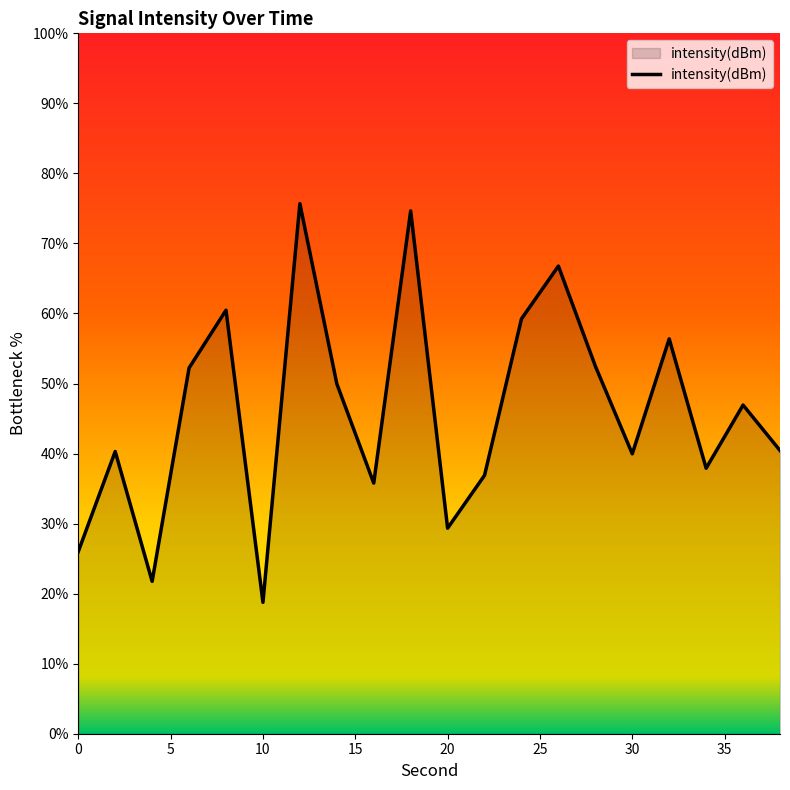

What is the average value?

46.1